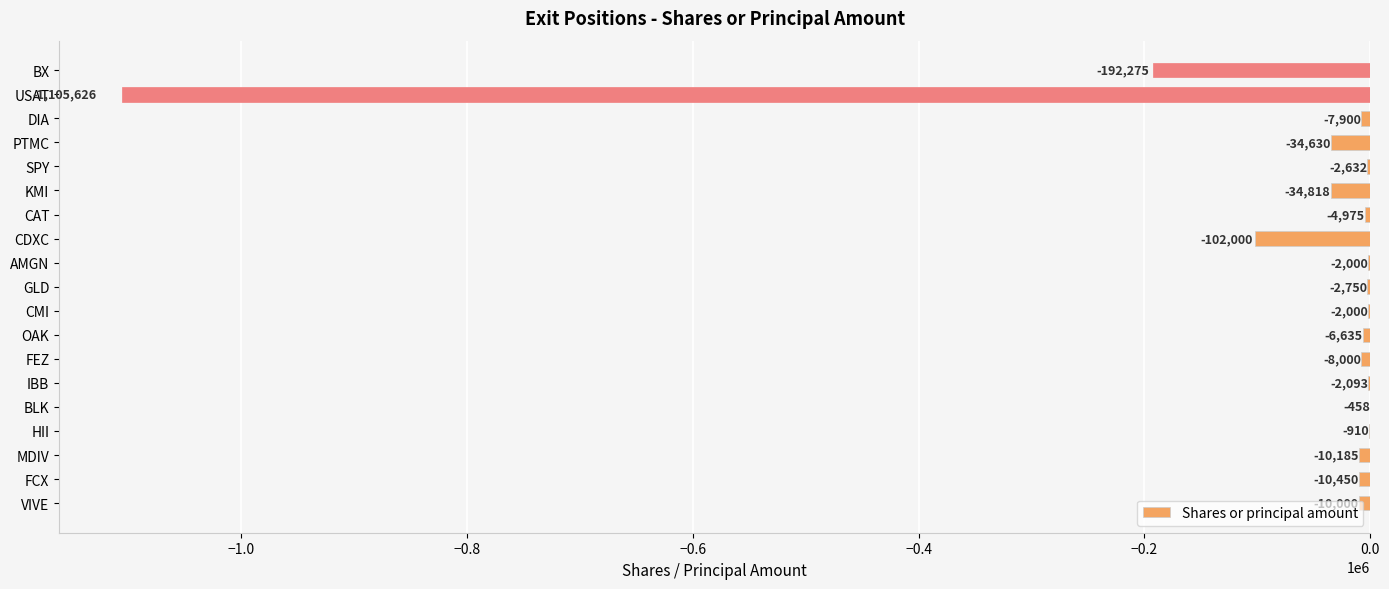

The chart shows a value of -2000 at CMI. True or false?

True